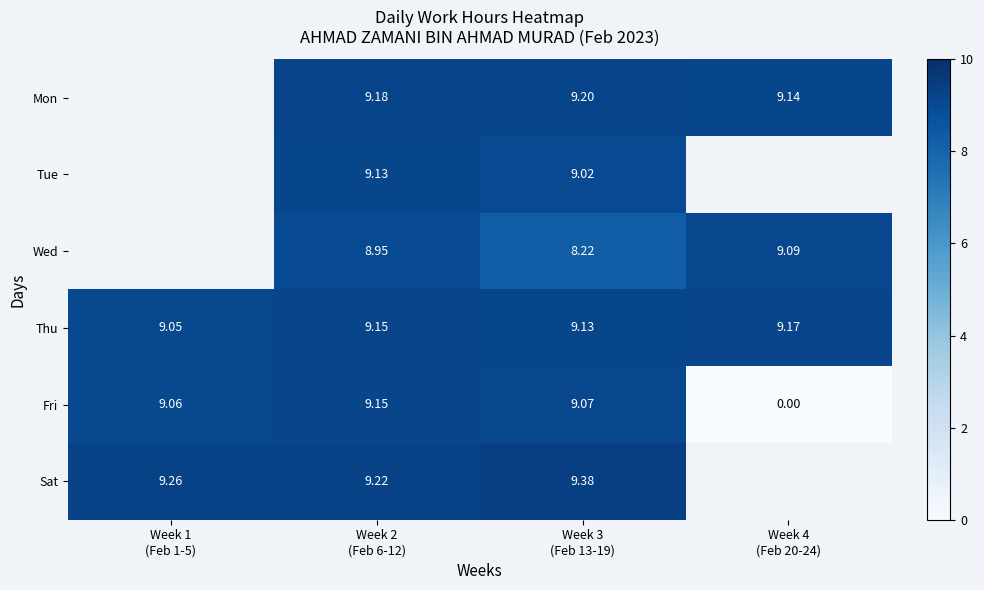

How many values in the Fri series exceed 9?

3